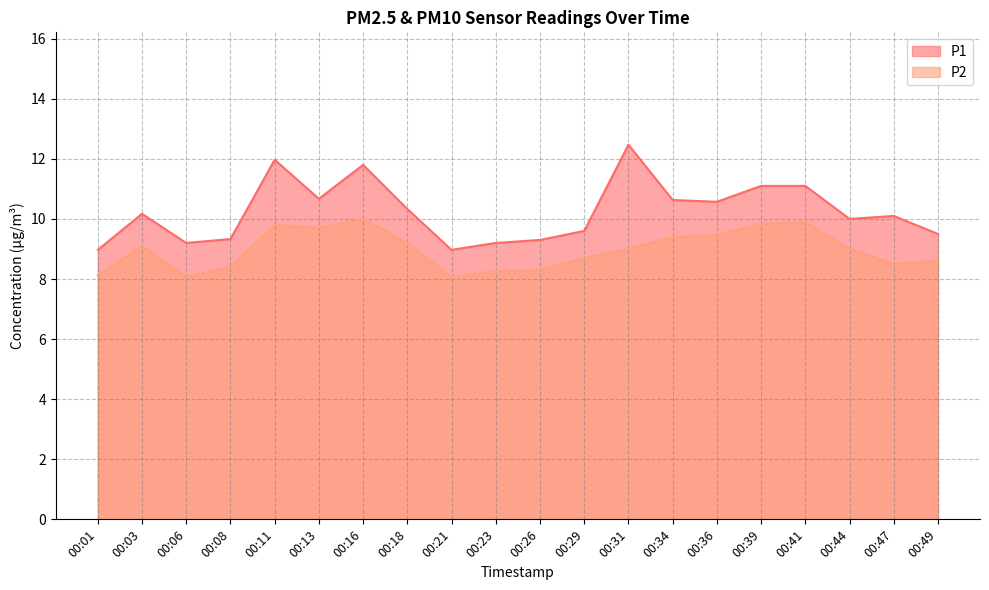

Which series has the widest spread of values?

P1